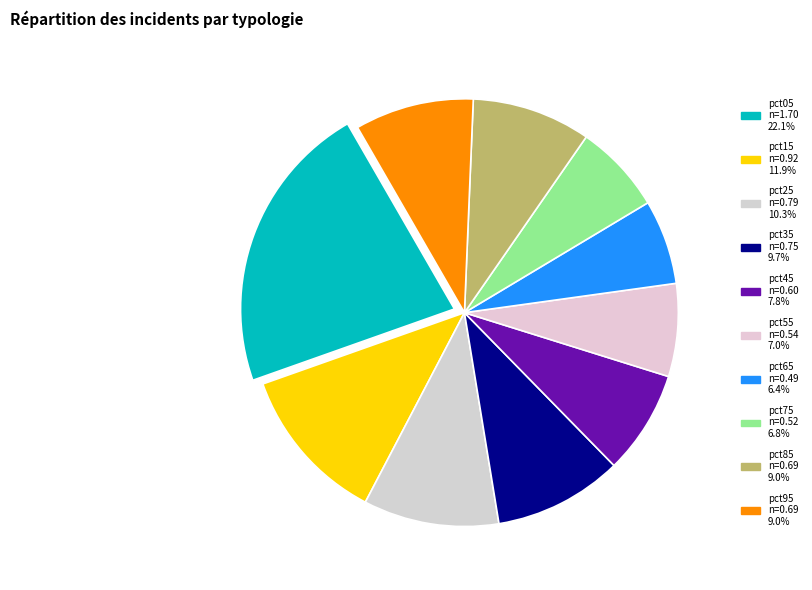

Is the sum of pct55 and pct85 greater than half?

No